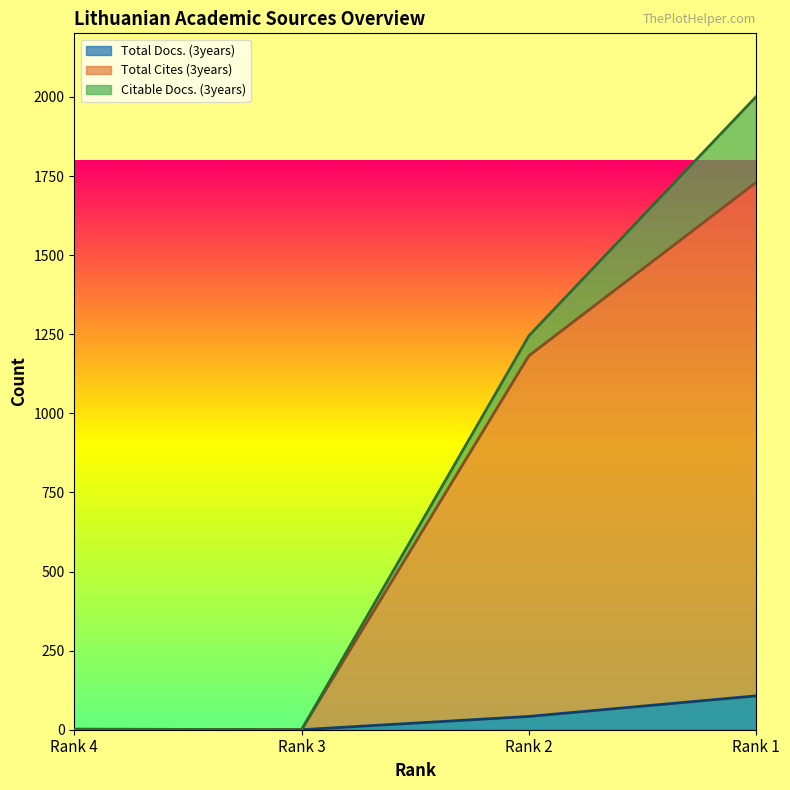

What are all the series names shown in the legend?

Total Docs. (3years), Total Cites (3years), Citable Docs. (3years)